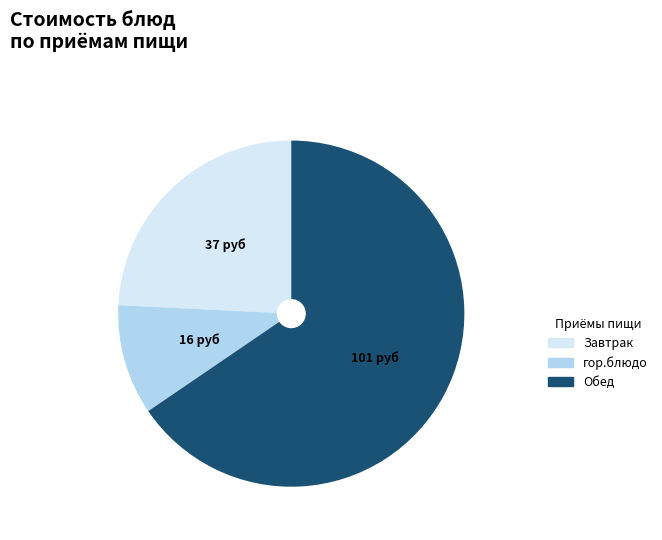

Is there a majority slice in this chart?

Yes